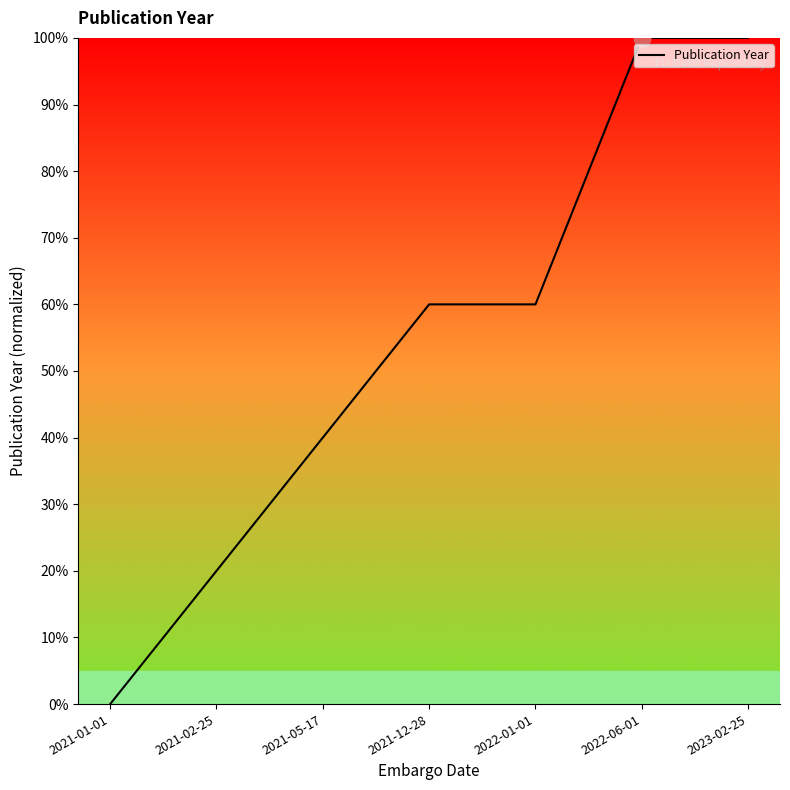

Is it true that the value at 2022-01-01 is 60?

True